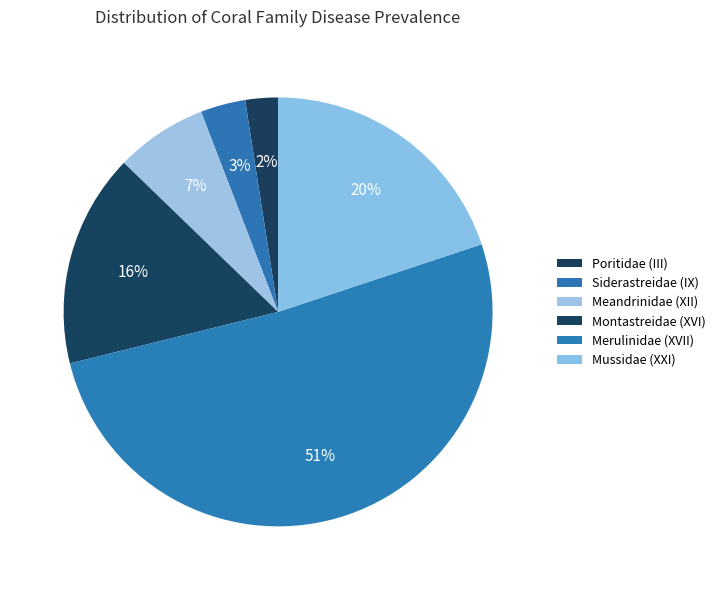

Is it true that Merulinidae (XVII) is 61% of the pie?

False